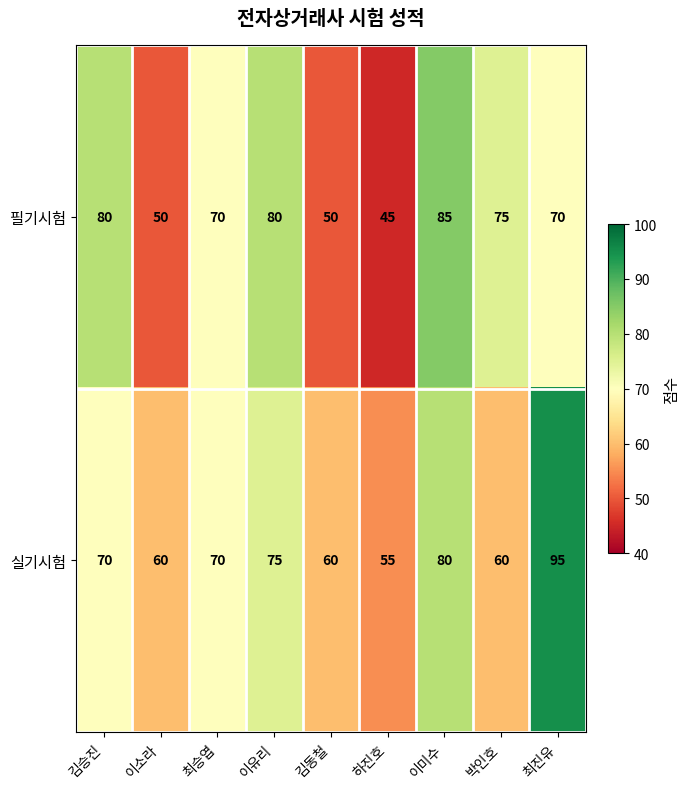

Is it true that 실기시험 equals 88 at 박인호?

False